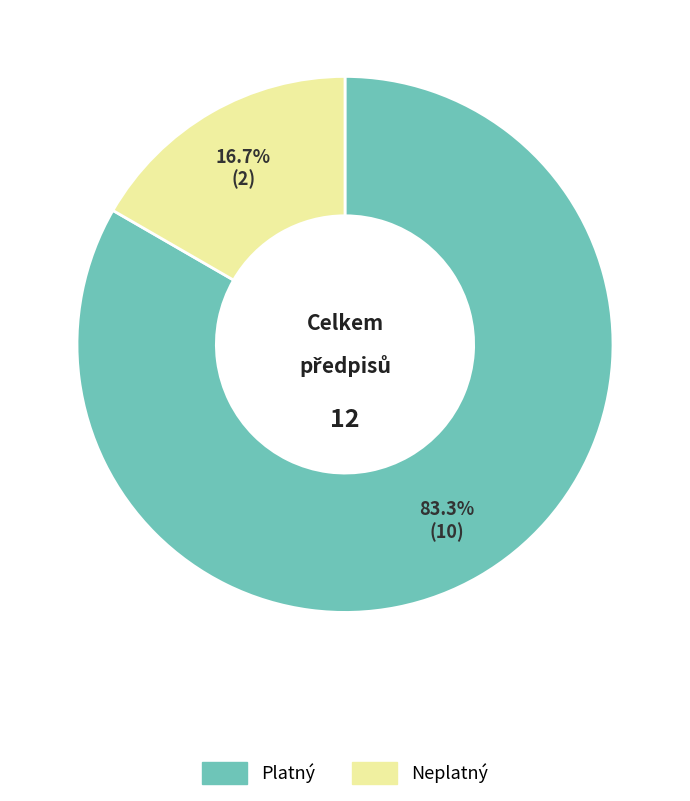

Is there a majority slice in this chart?

Yes